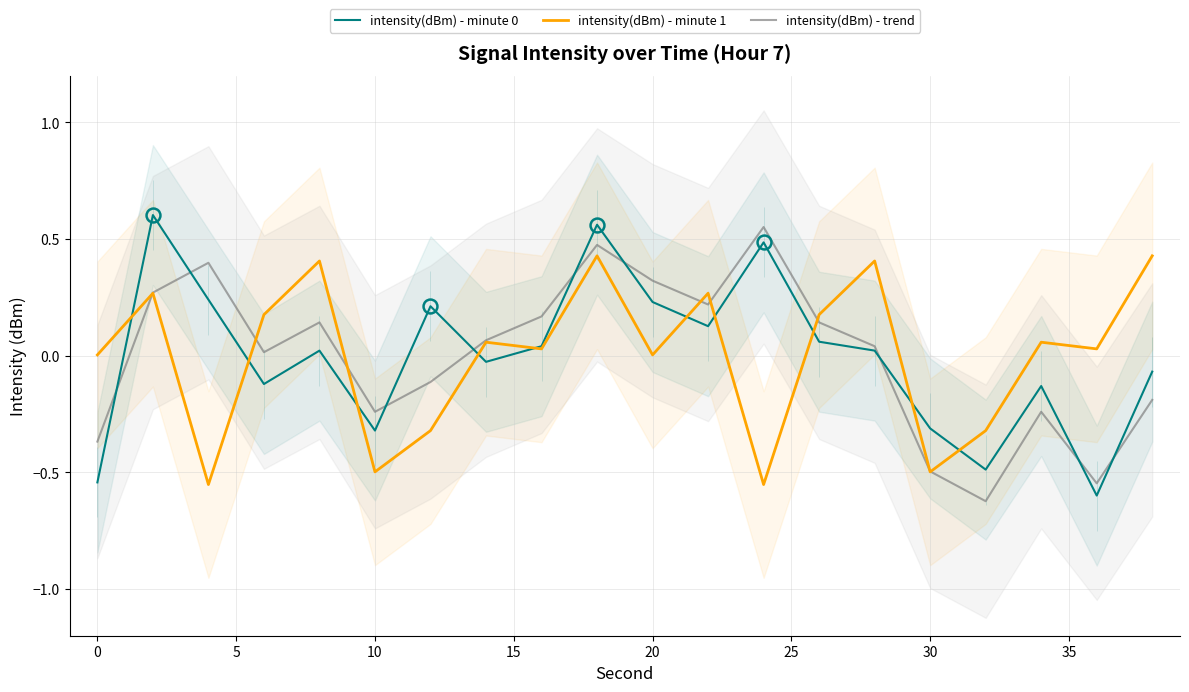

Count the number of categories in the chart.

20